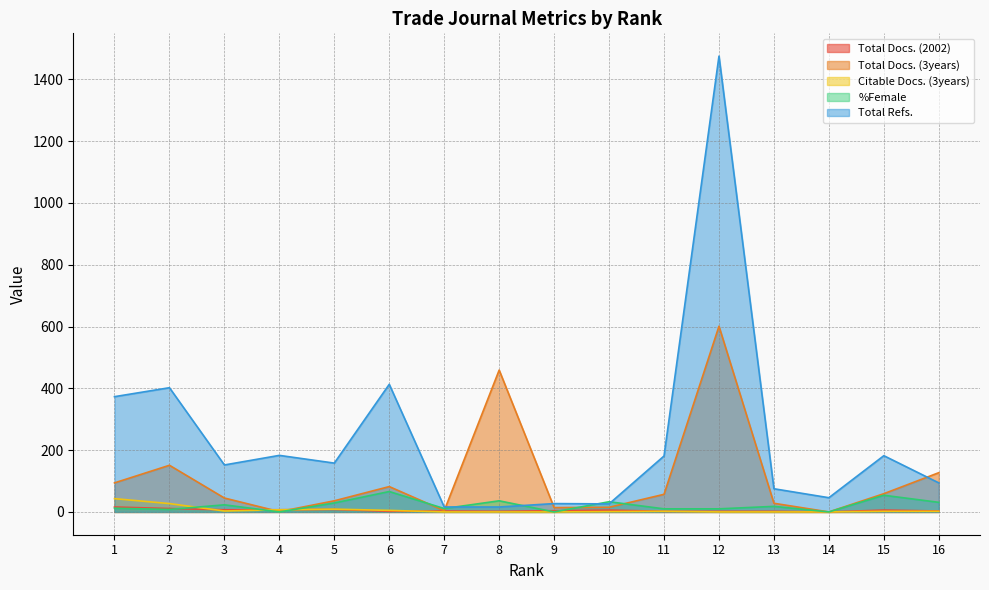

How many data points in Citable Docs. (3years) are less than 2?

7